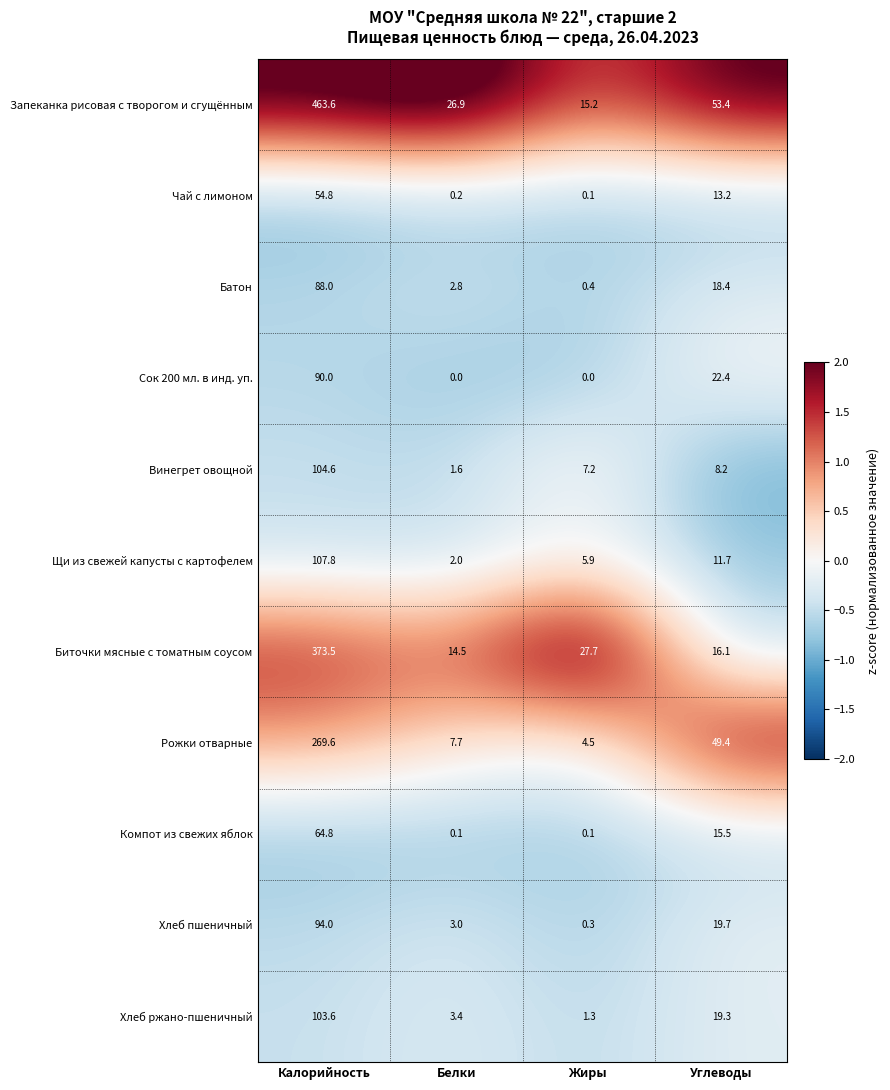

Which series has the widest spread of values?

Запеканка рисовая с творогом и сгущённым